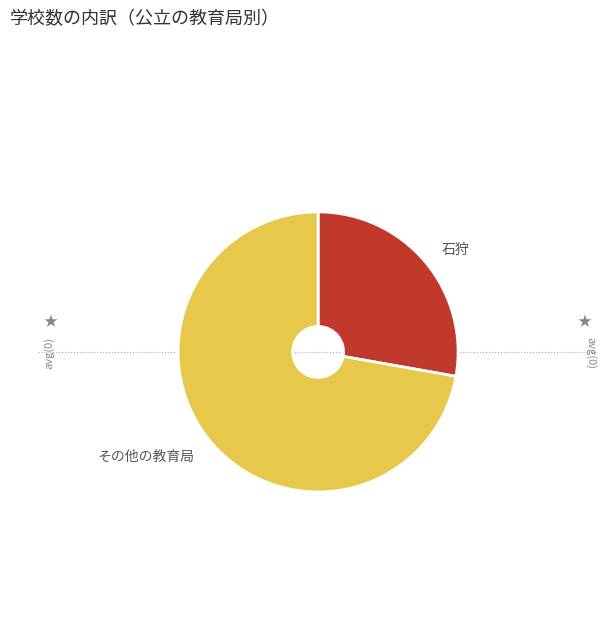

The 石狩 slice represents 28% of the pie. True or false?

True